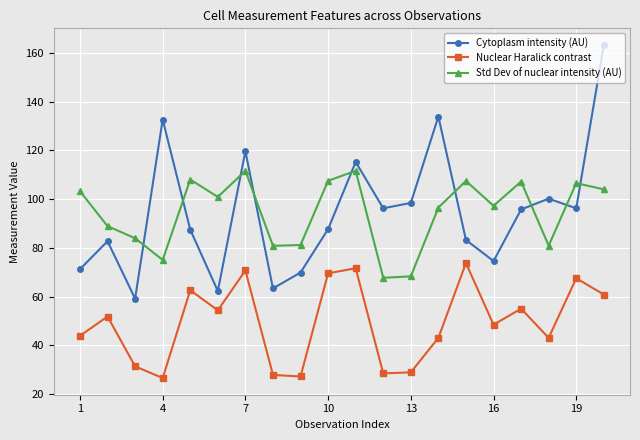

What is the minimum value for Cytoplasm intensity (AU)?

59.1